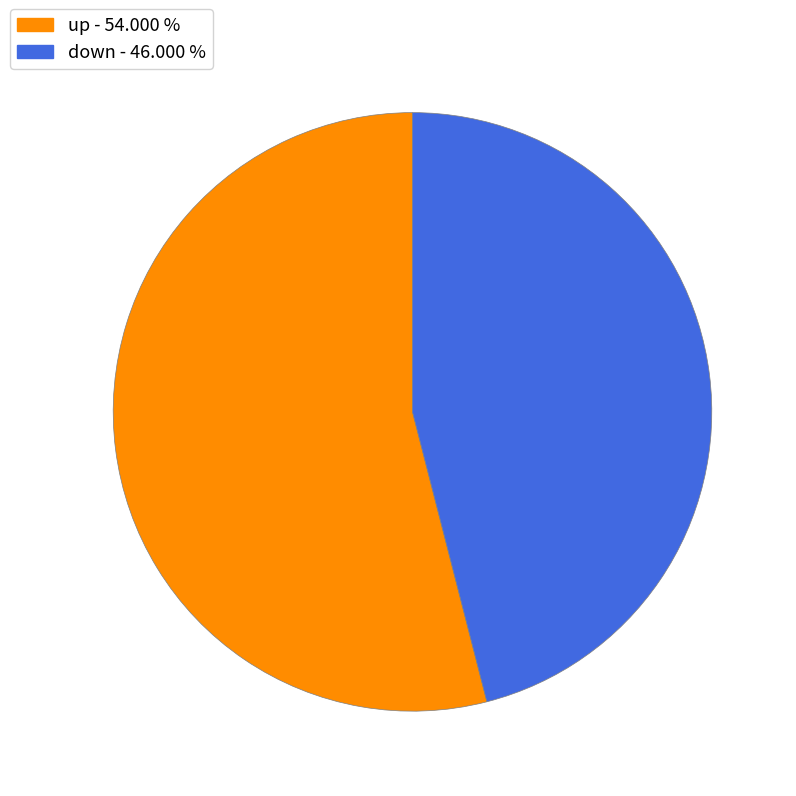

Rank the categories by value from lowest to highest.

down, up